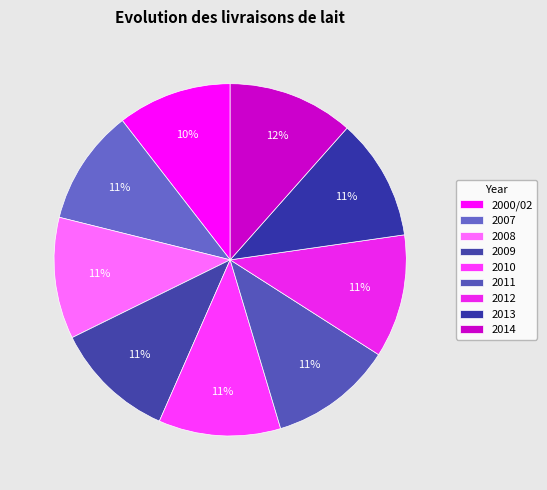

Count the number of slices in the pie.

9